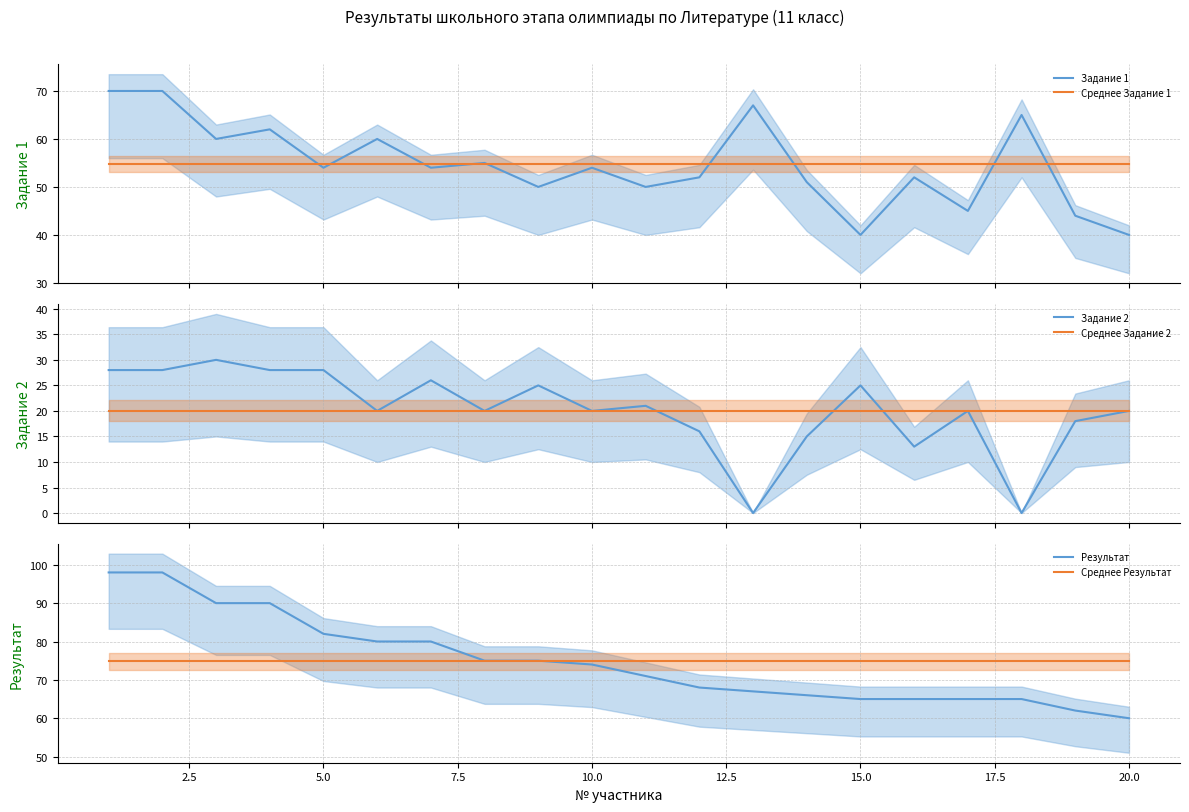

What is the minimum value for Среднее Задание 1?

54.8